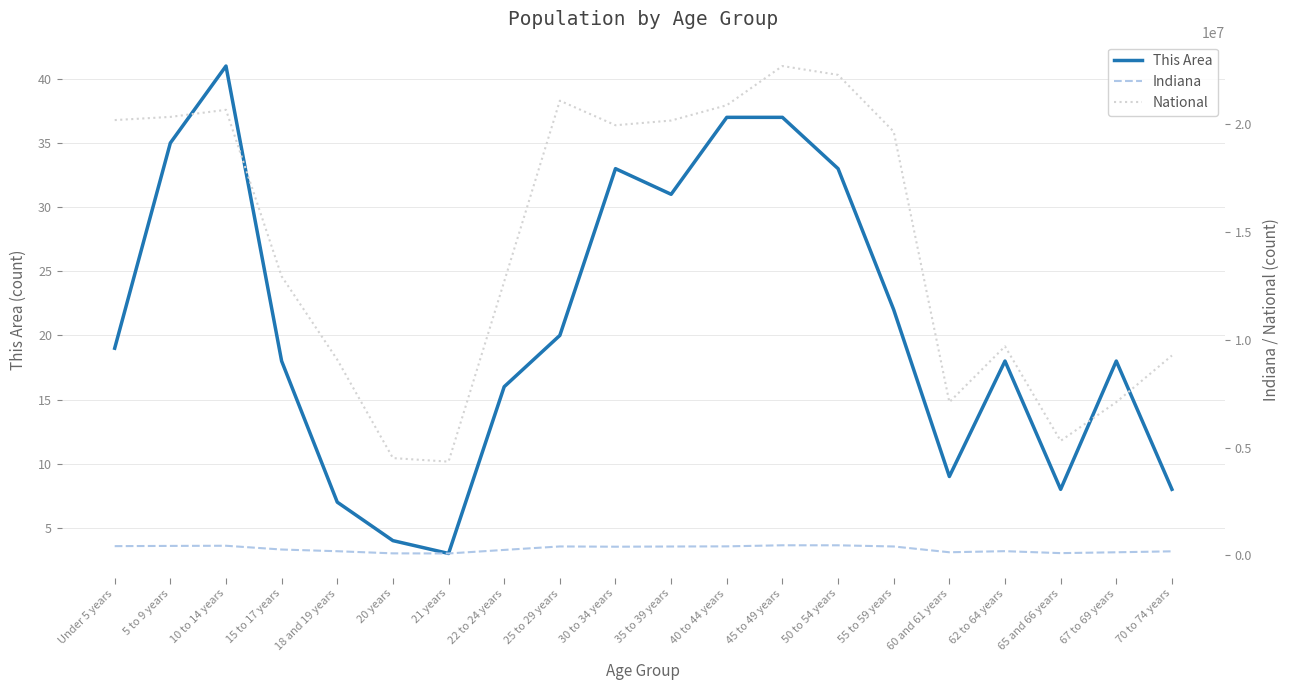

At which category is the sum across all series the highest?

45 to 49 years